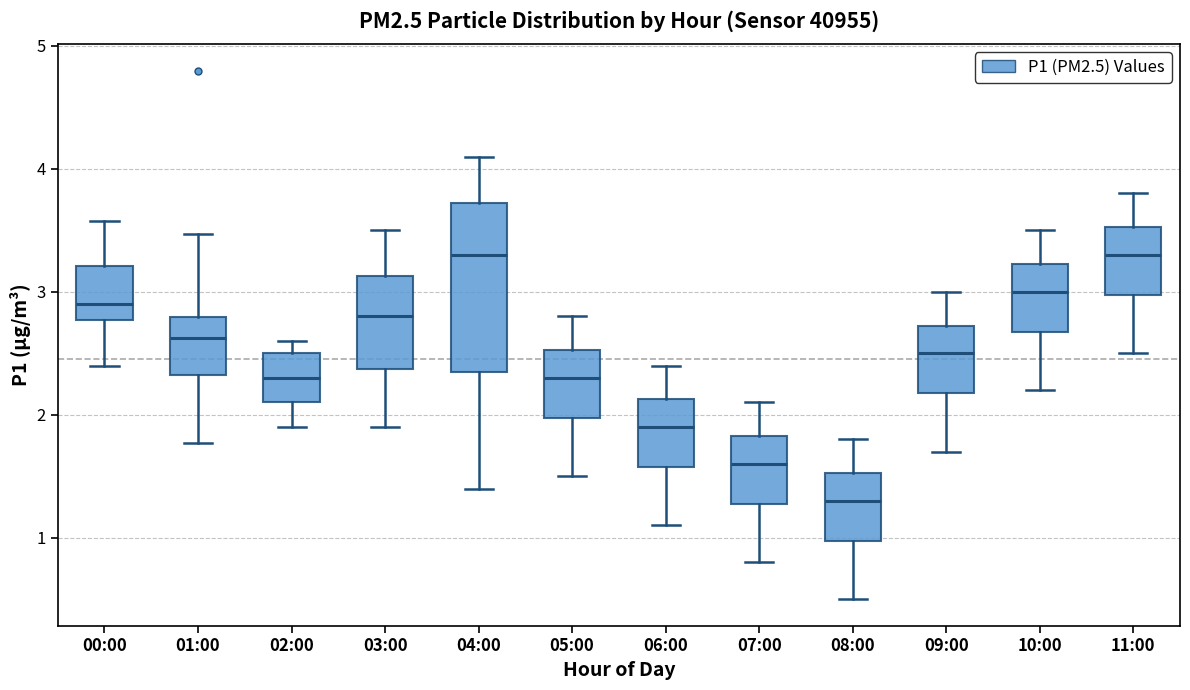

Where is the lower edge of the box for 09:00 on the y-axis? The values are not printed on the chart, so give them approximately, as read against the axis.

2.2